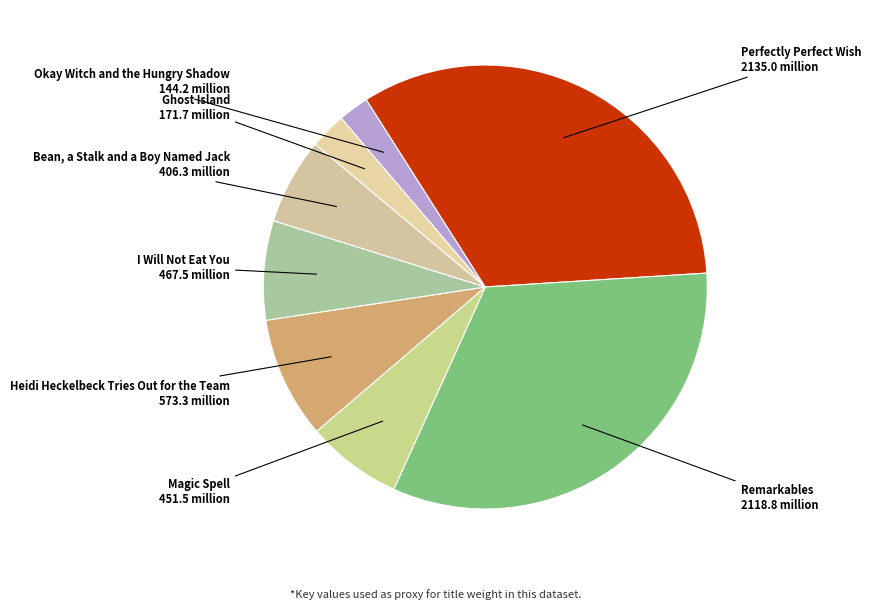

How many segments does this pie chart have?

8